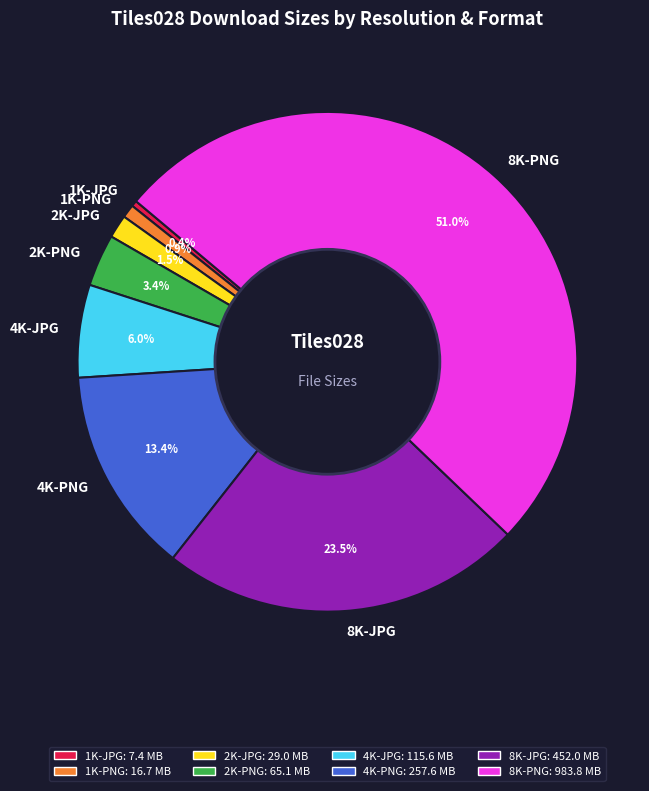

Is the sum of 1K-JPG and 2K-JPG greater than half?

No